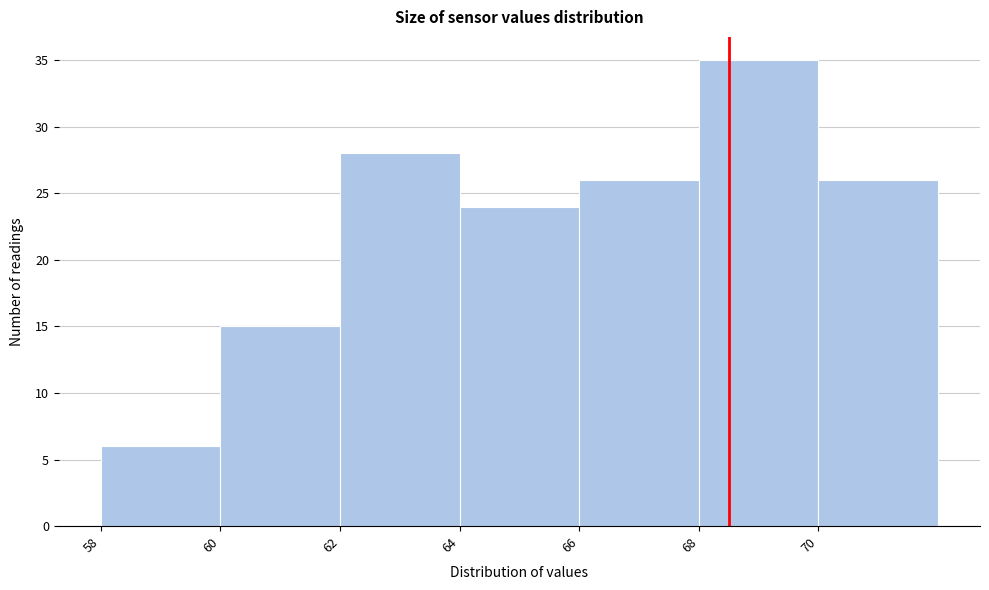

Reading left to right, transcribe this chart: for each bar, give the range it covers on the x-axis and its height. The values are not printed on the chart, so give them approximately, as read against the axis.

58 to 60: 6
60 to 62: 15
62 to 64: 28
64 to 66: 24
66 to 68: 26
68 to 70: 35
70 to 72: 26